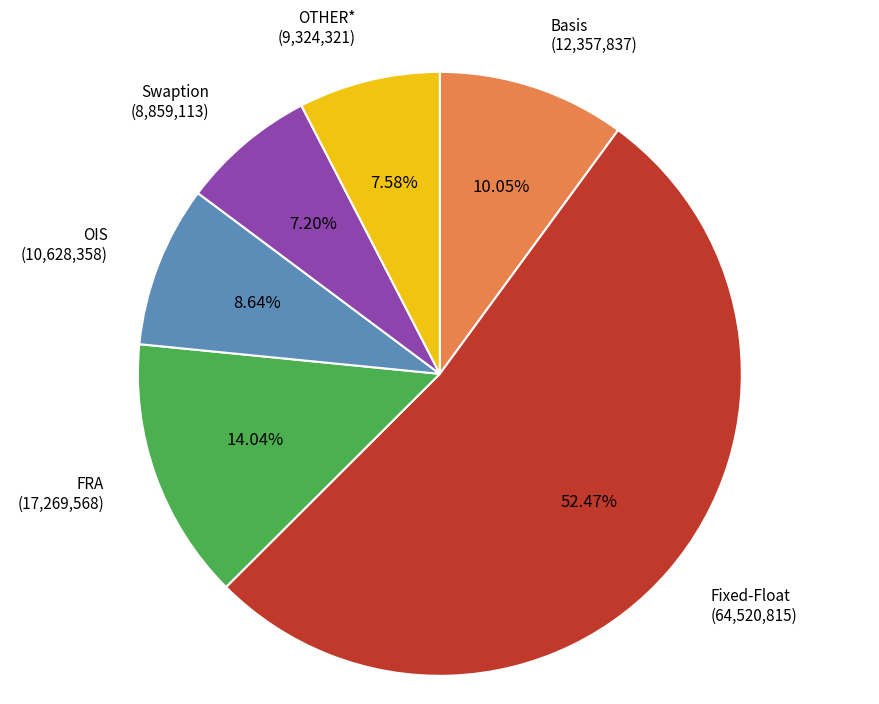

Is there a majority slice in this chart?

Yes